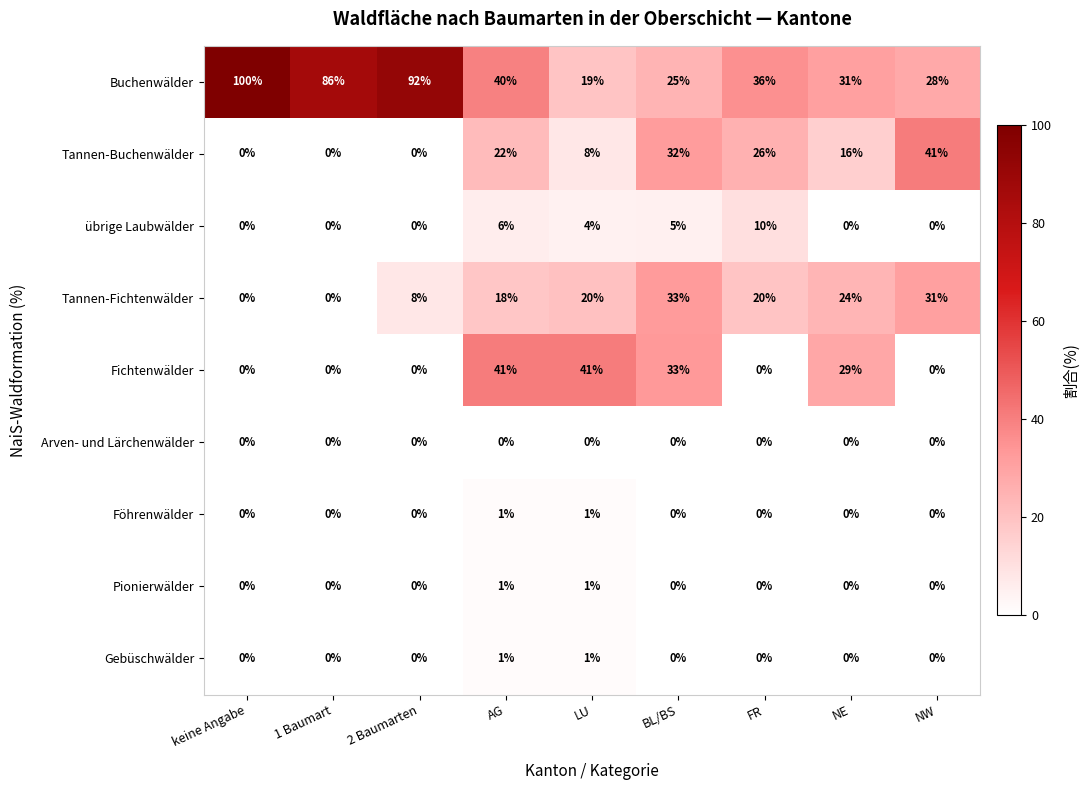

The value of Tannen-Fichtenwälder at LU is 27. True or false?

False